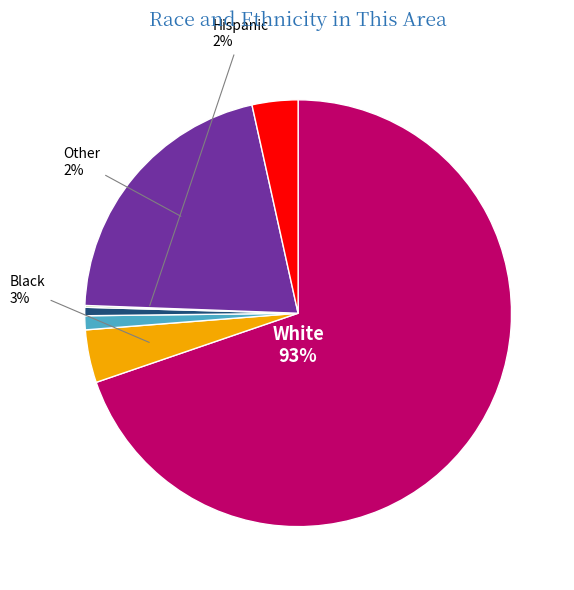

What is the majority slice?

White alone